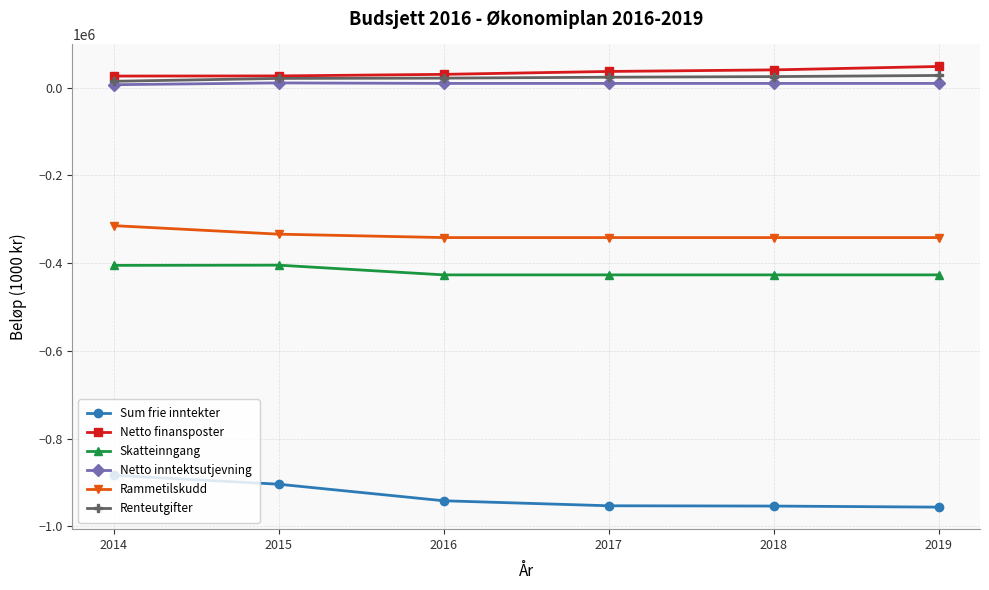

What is the average value of the Renteutgifter series?

22442